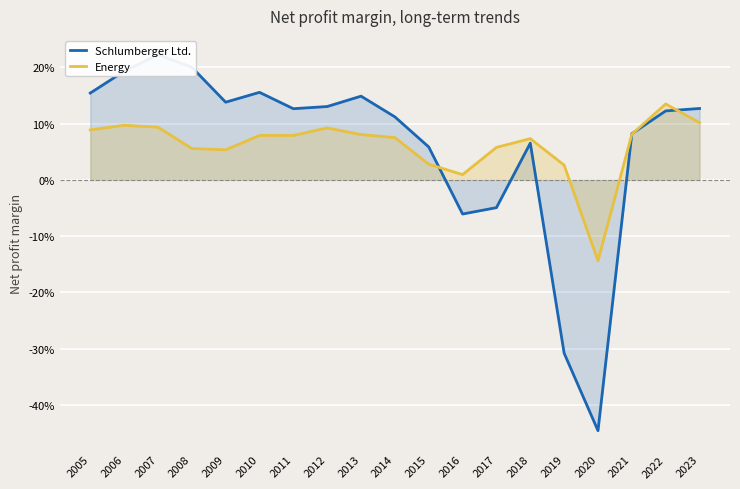

What is the spread (max minus min) of values at 2007?

0.1